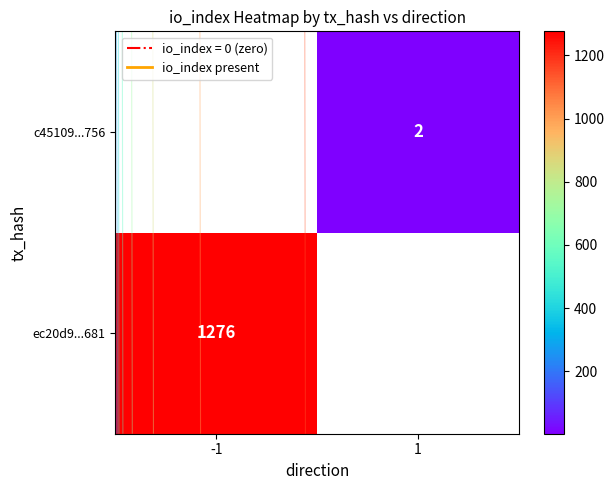

At how many categories does at least one series exceed 1216?

1